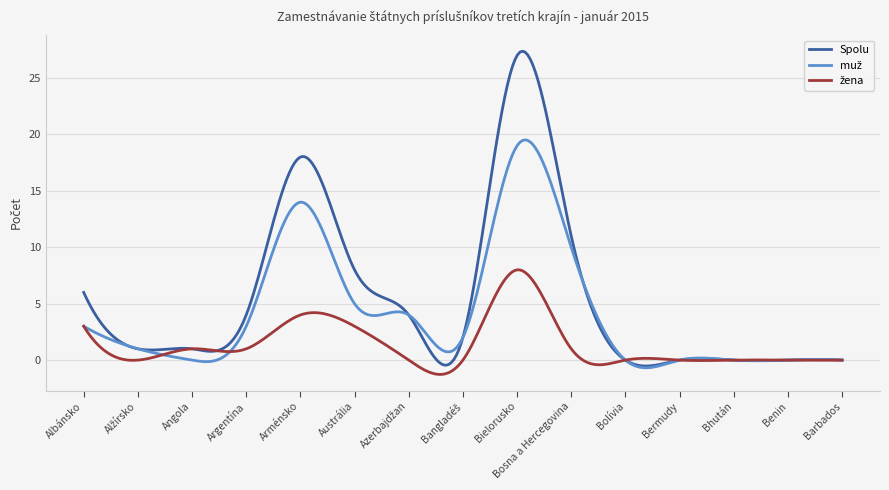

What is the greatest value displayed?

27.4